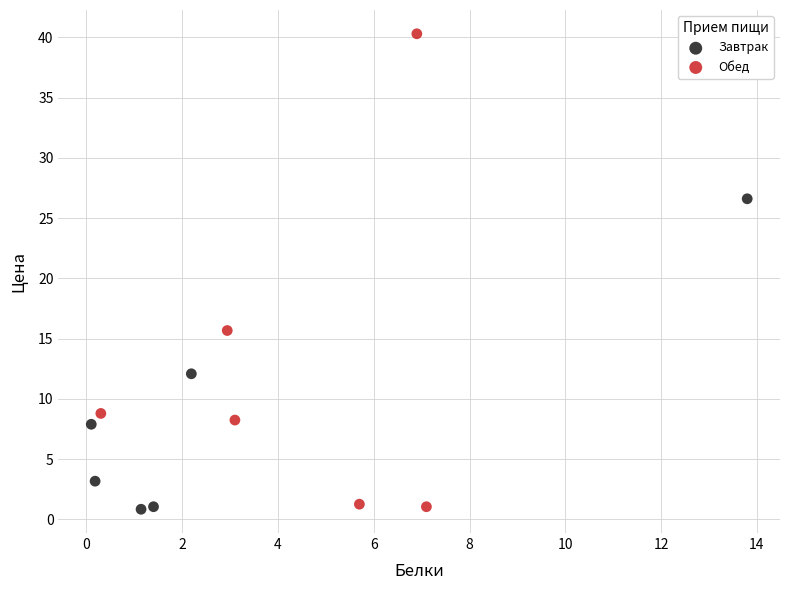

Which series contains the highest Y value?

Обед